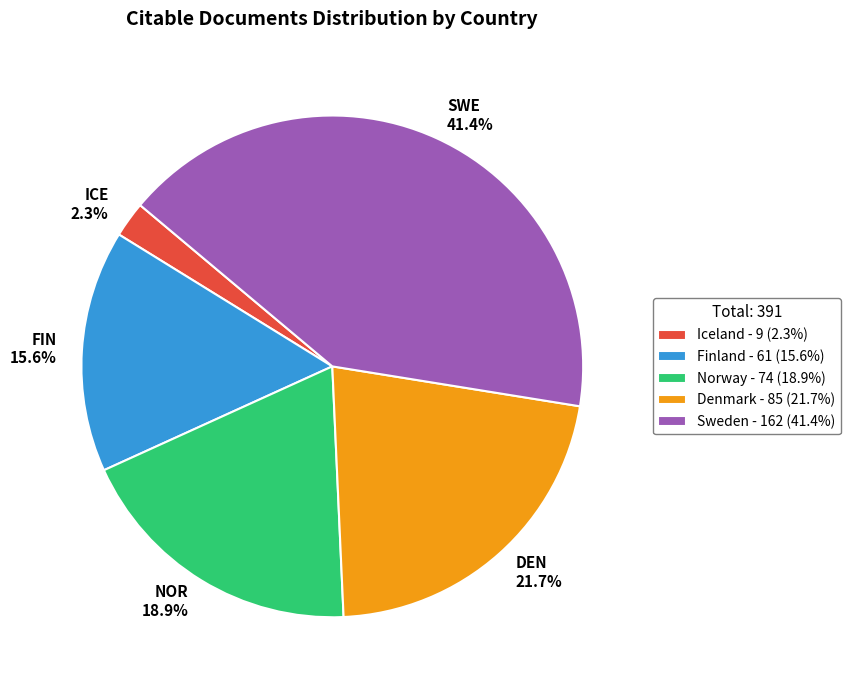

Does any single category account for the majority?

No